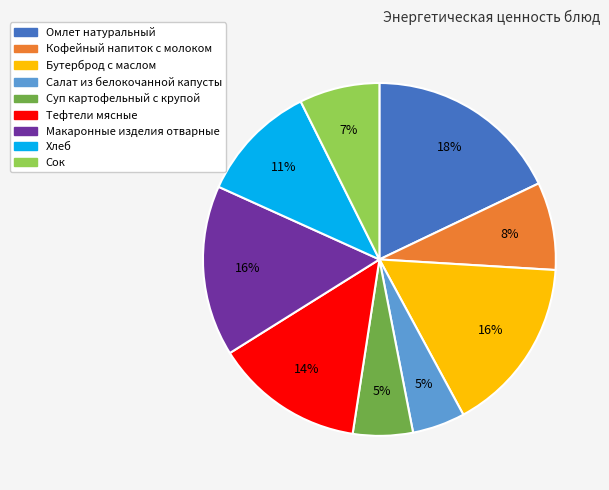

To the nearest percent, what portion does Тефтели мясные represent?

14%